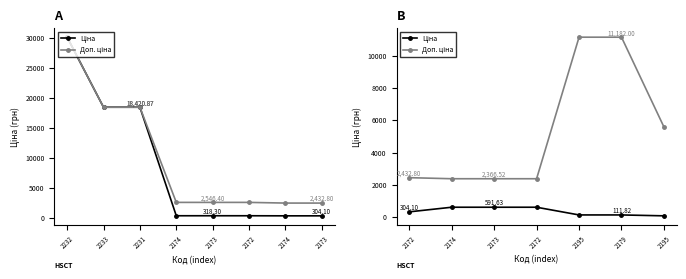

How many values in the Ціна series exceed 304?

4